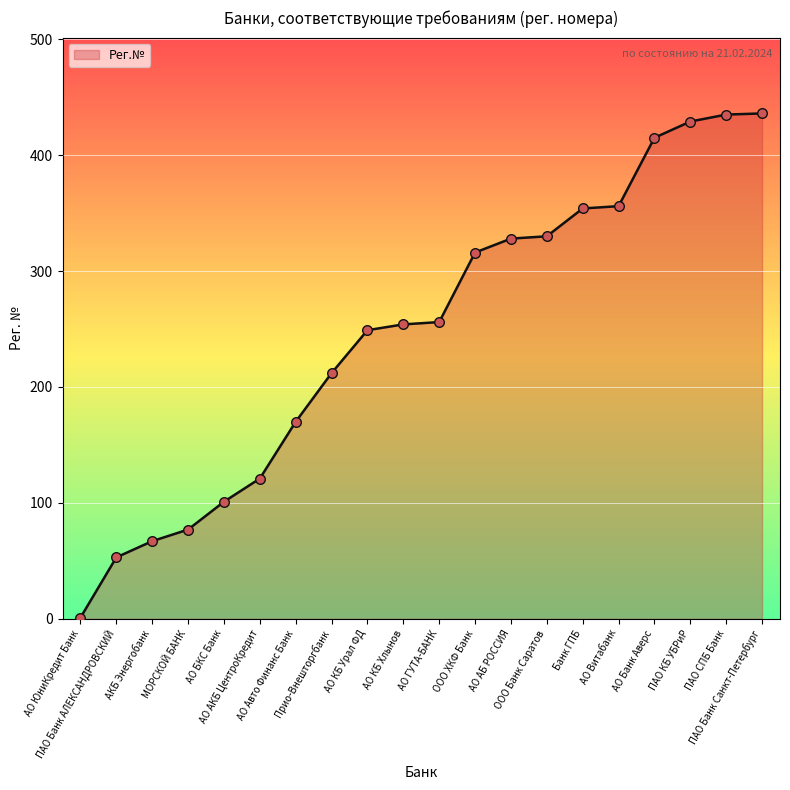

What is the ratio of the value at АО АБ РОССИЯ to the value at Прио-Внешторгбанк?

1.5